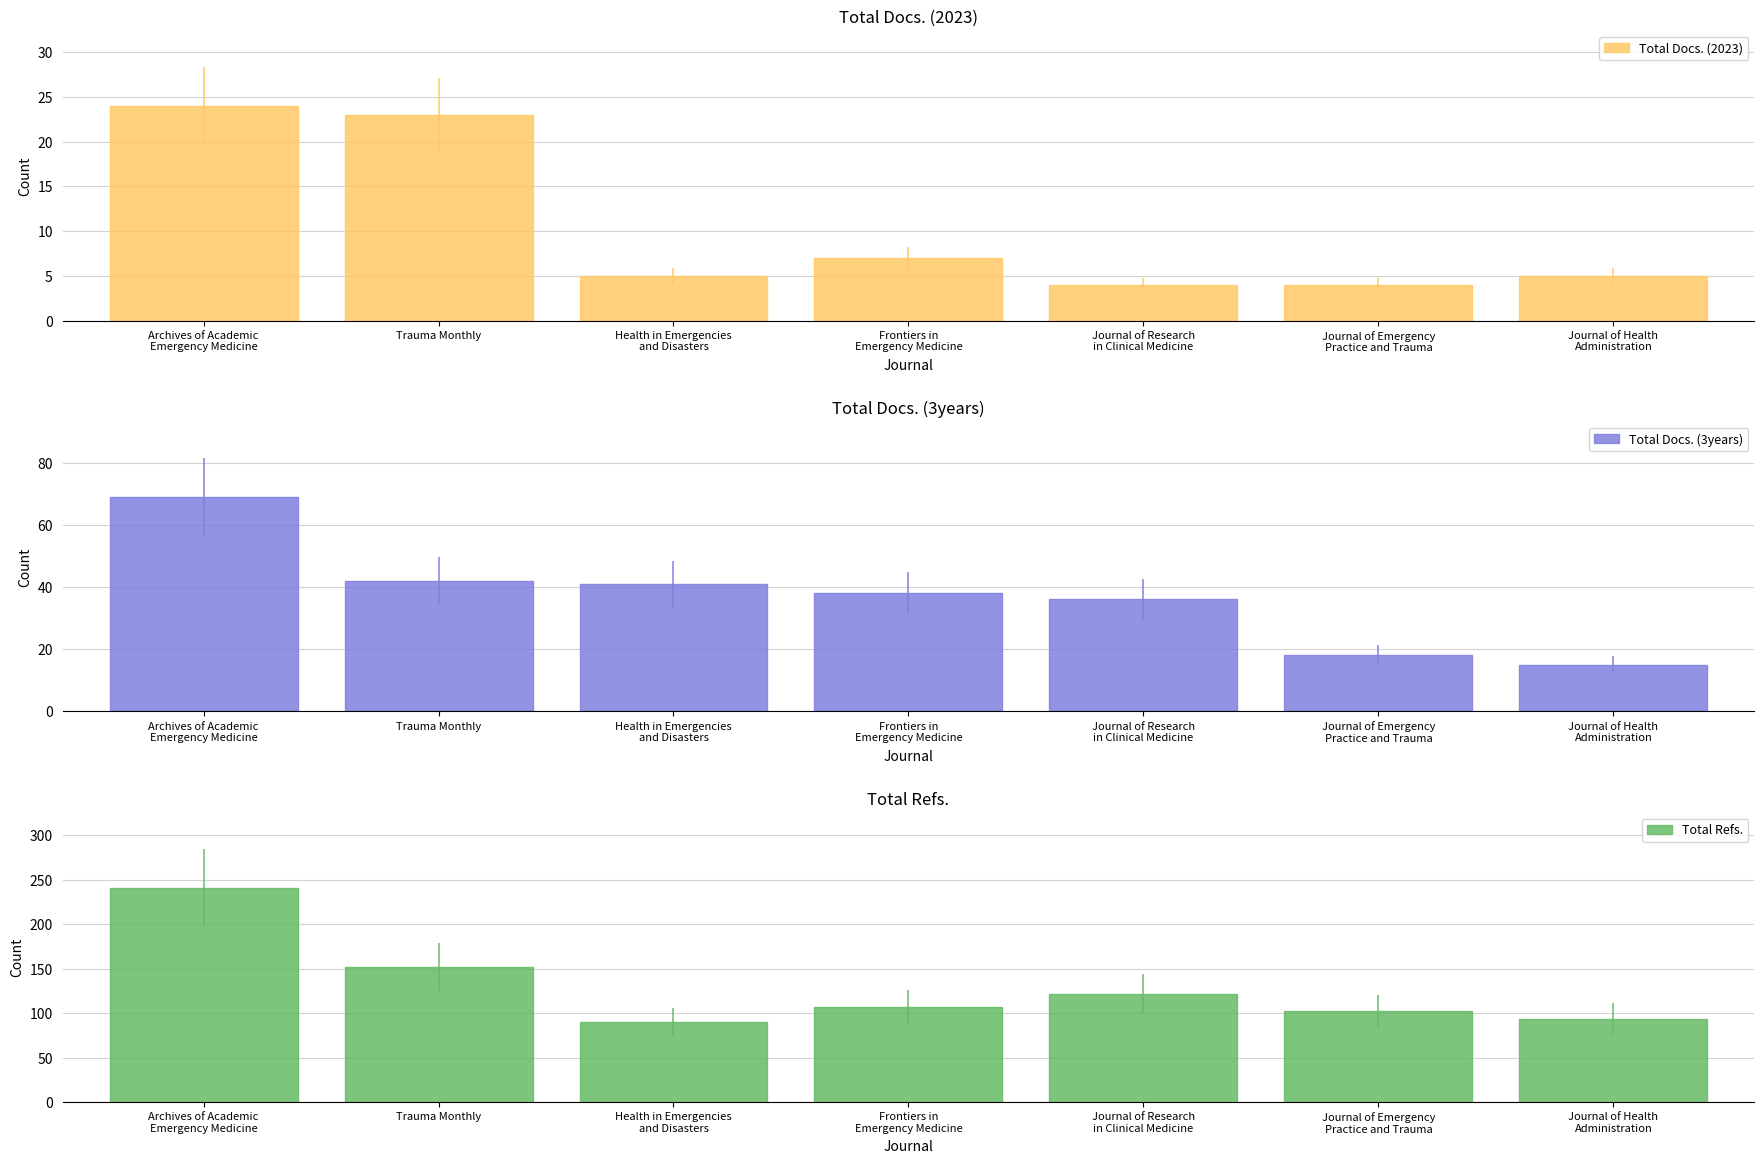

At which category is the sum across all series the highest?

Archives of Academic
Emergency Medicine